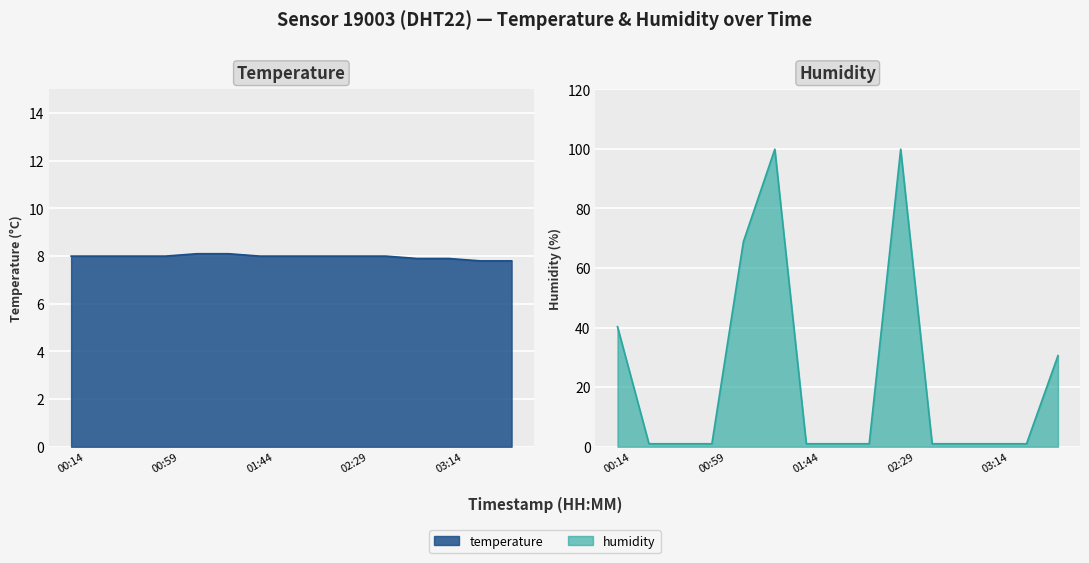

Which series has the widest spread of values?

humidity